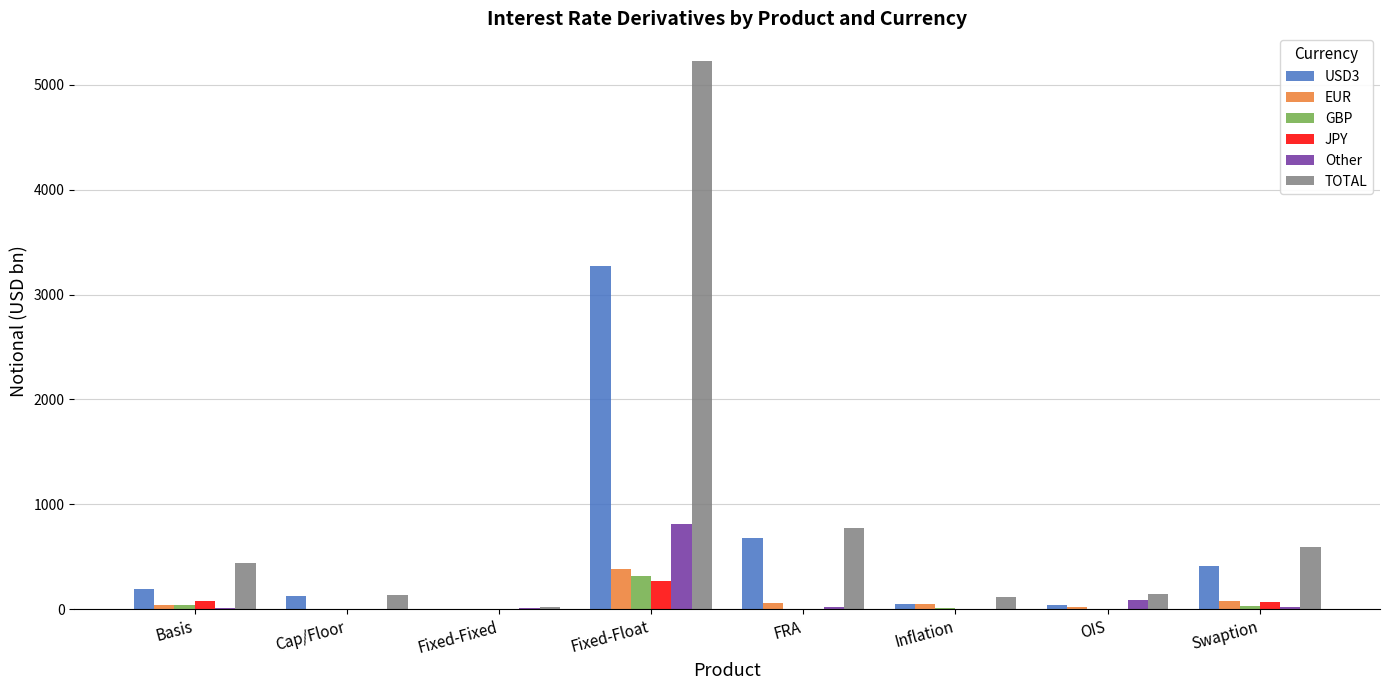

At which label does EUR reach its peak?

Fixed-Float